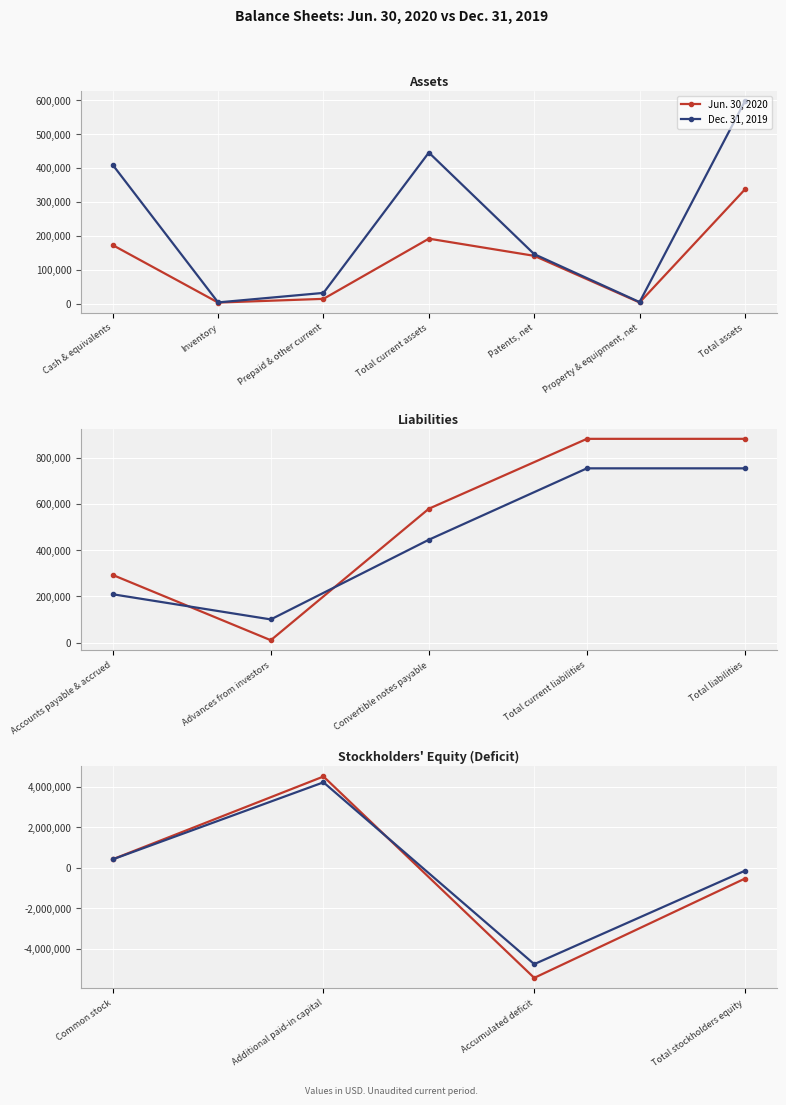

Rank the series at Total stockholders equity from highest to lowest value.

Dec. 31, 2019, Jun. 30, 2020